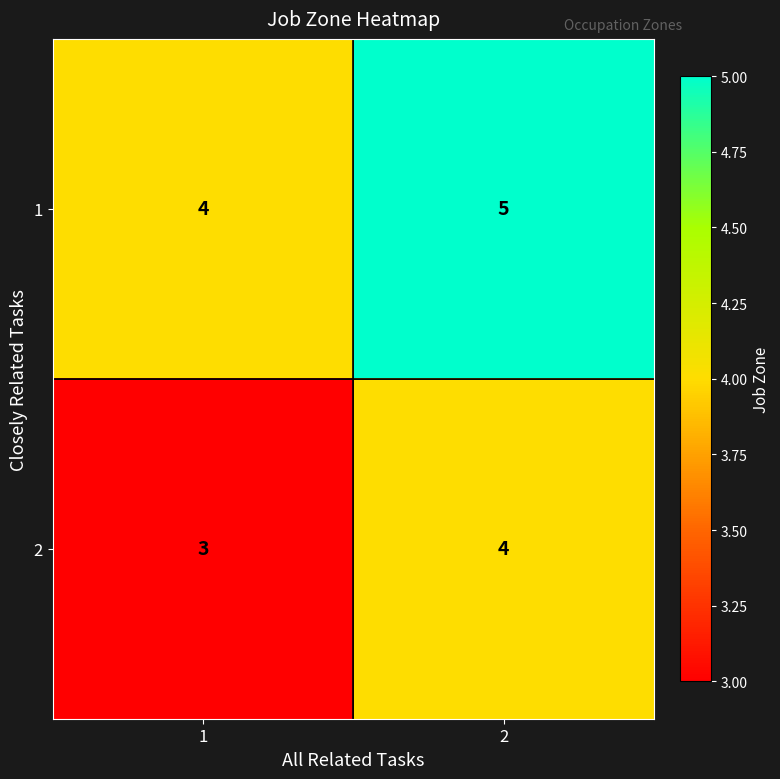

What is the sum of the 1 values at 2 and 1?

9